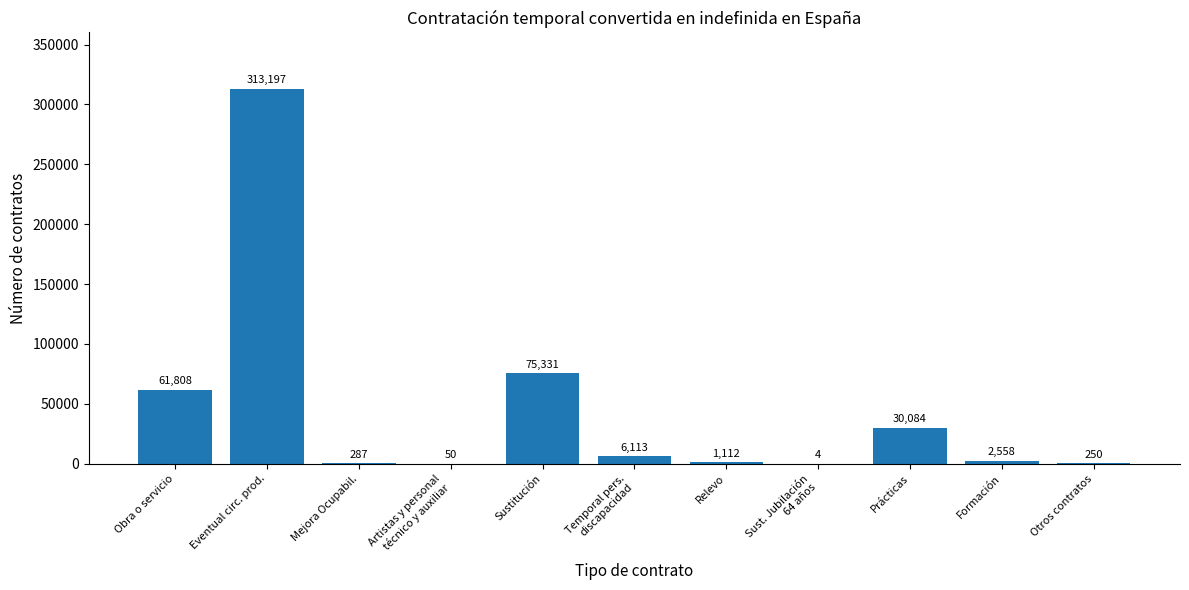

What is the greatest value displayed?

313197